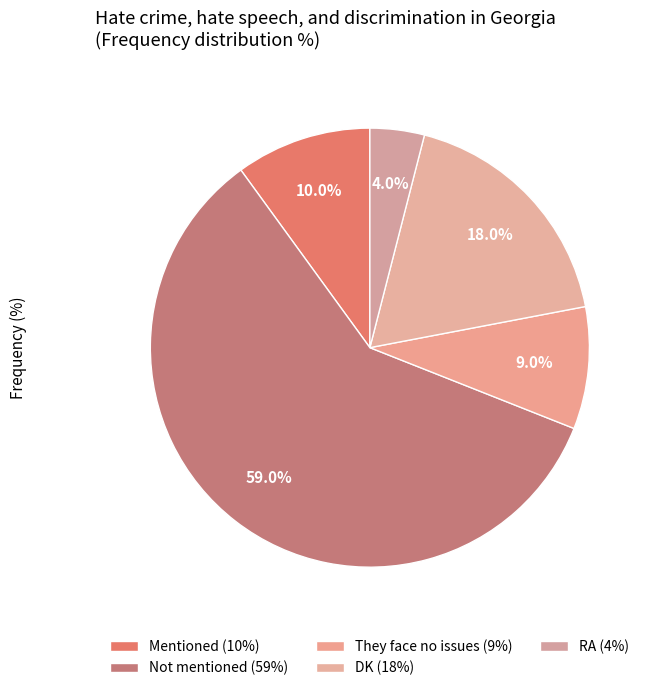

How many segments does this pie chart have?

5